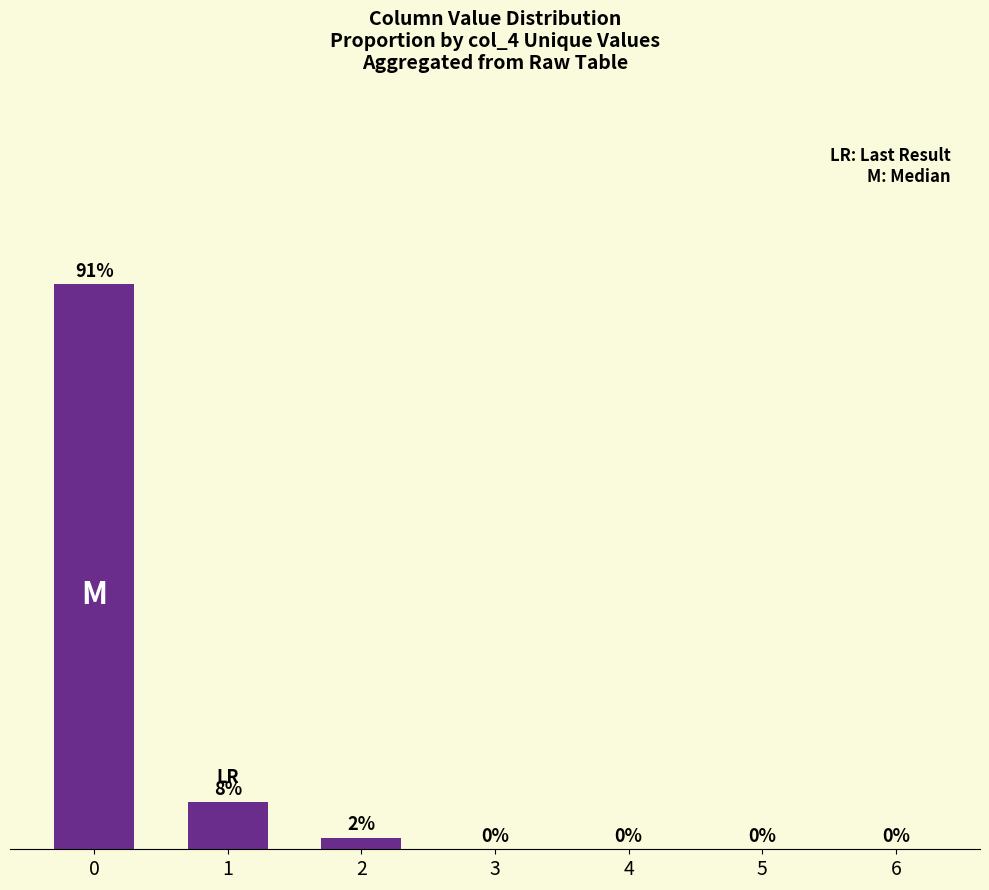

The value at 0 is 1.5. True or false?

False